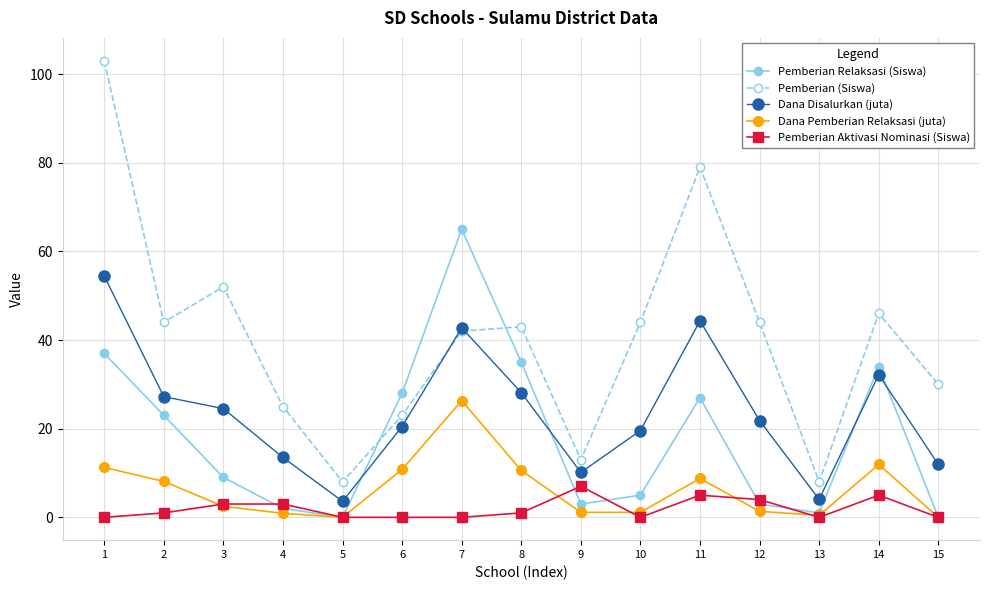

How many data points does each series have?

15